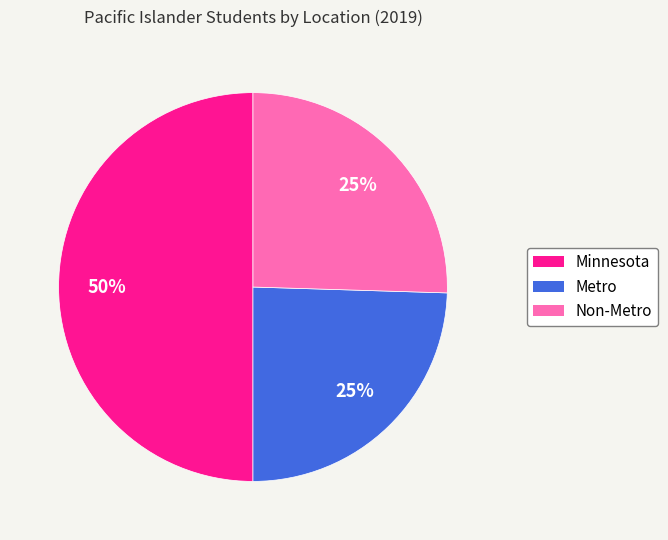

Count the number of slices in the pie.

3